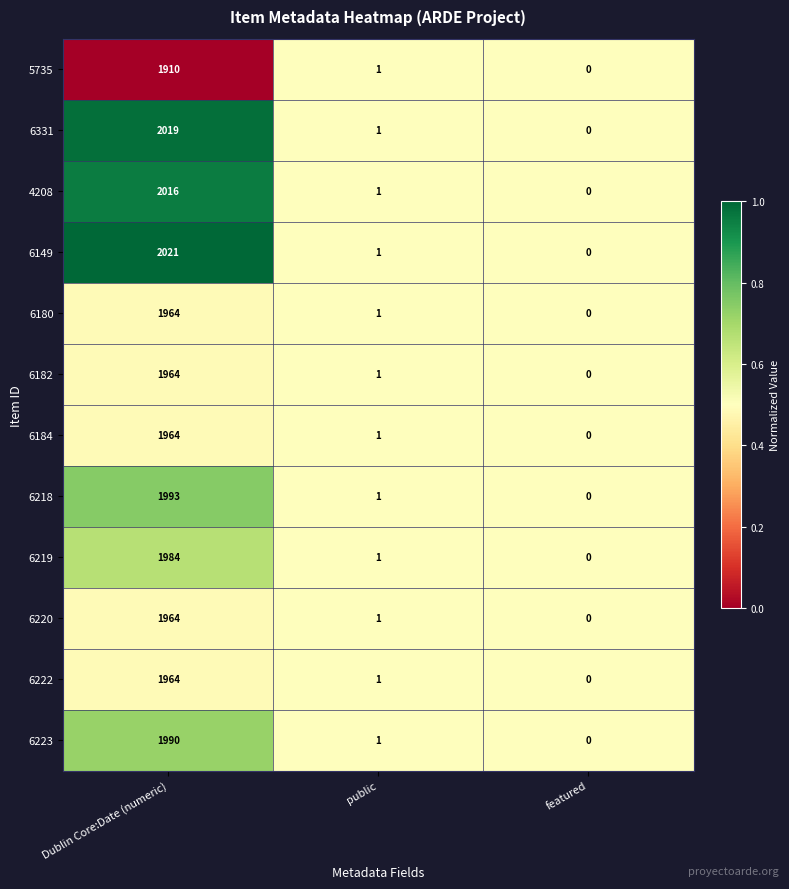

Where does the 6222 series first go above 1?

Dublin Core:Date (numeric)